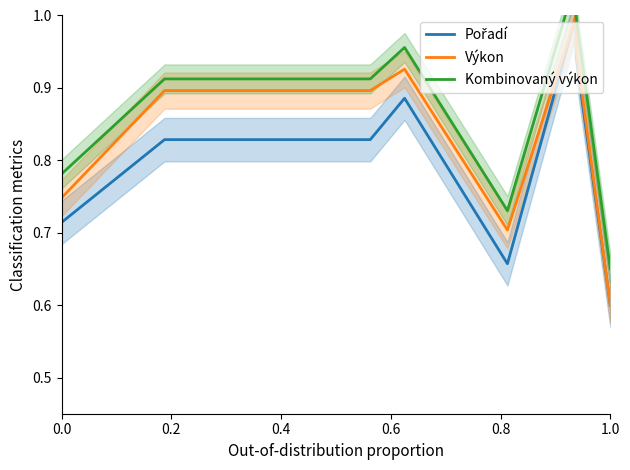

The Pořadí series shows 0.4 at 1.0. True or false?

False